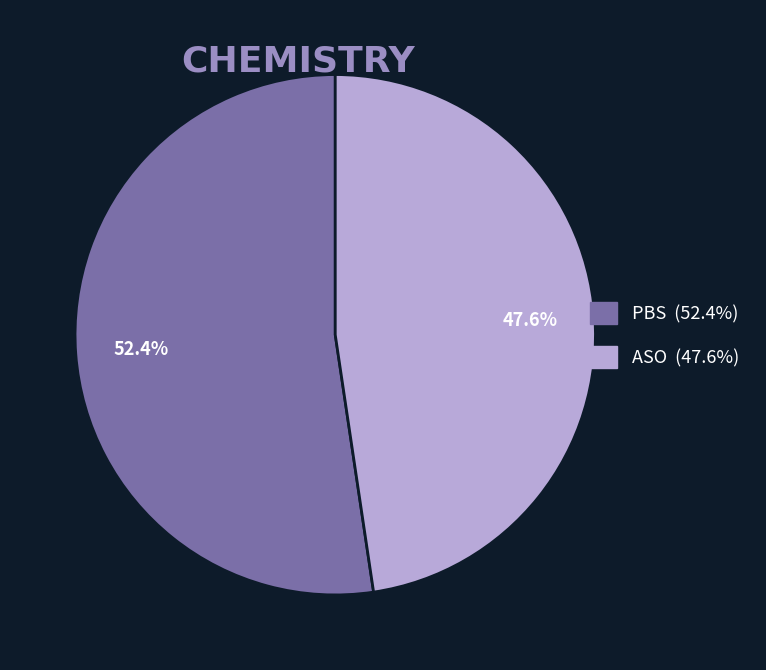

To the nearest percent, what percentage of the pie is PBS?

52%